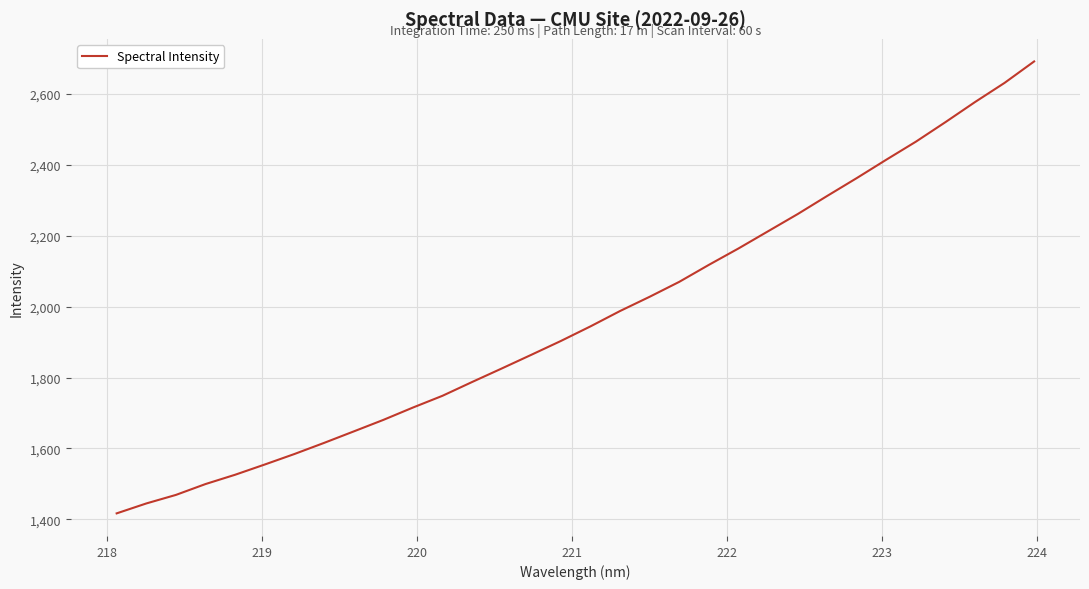

What is the smallest value displayed?

1417.1